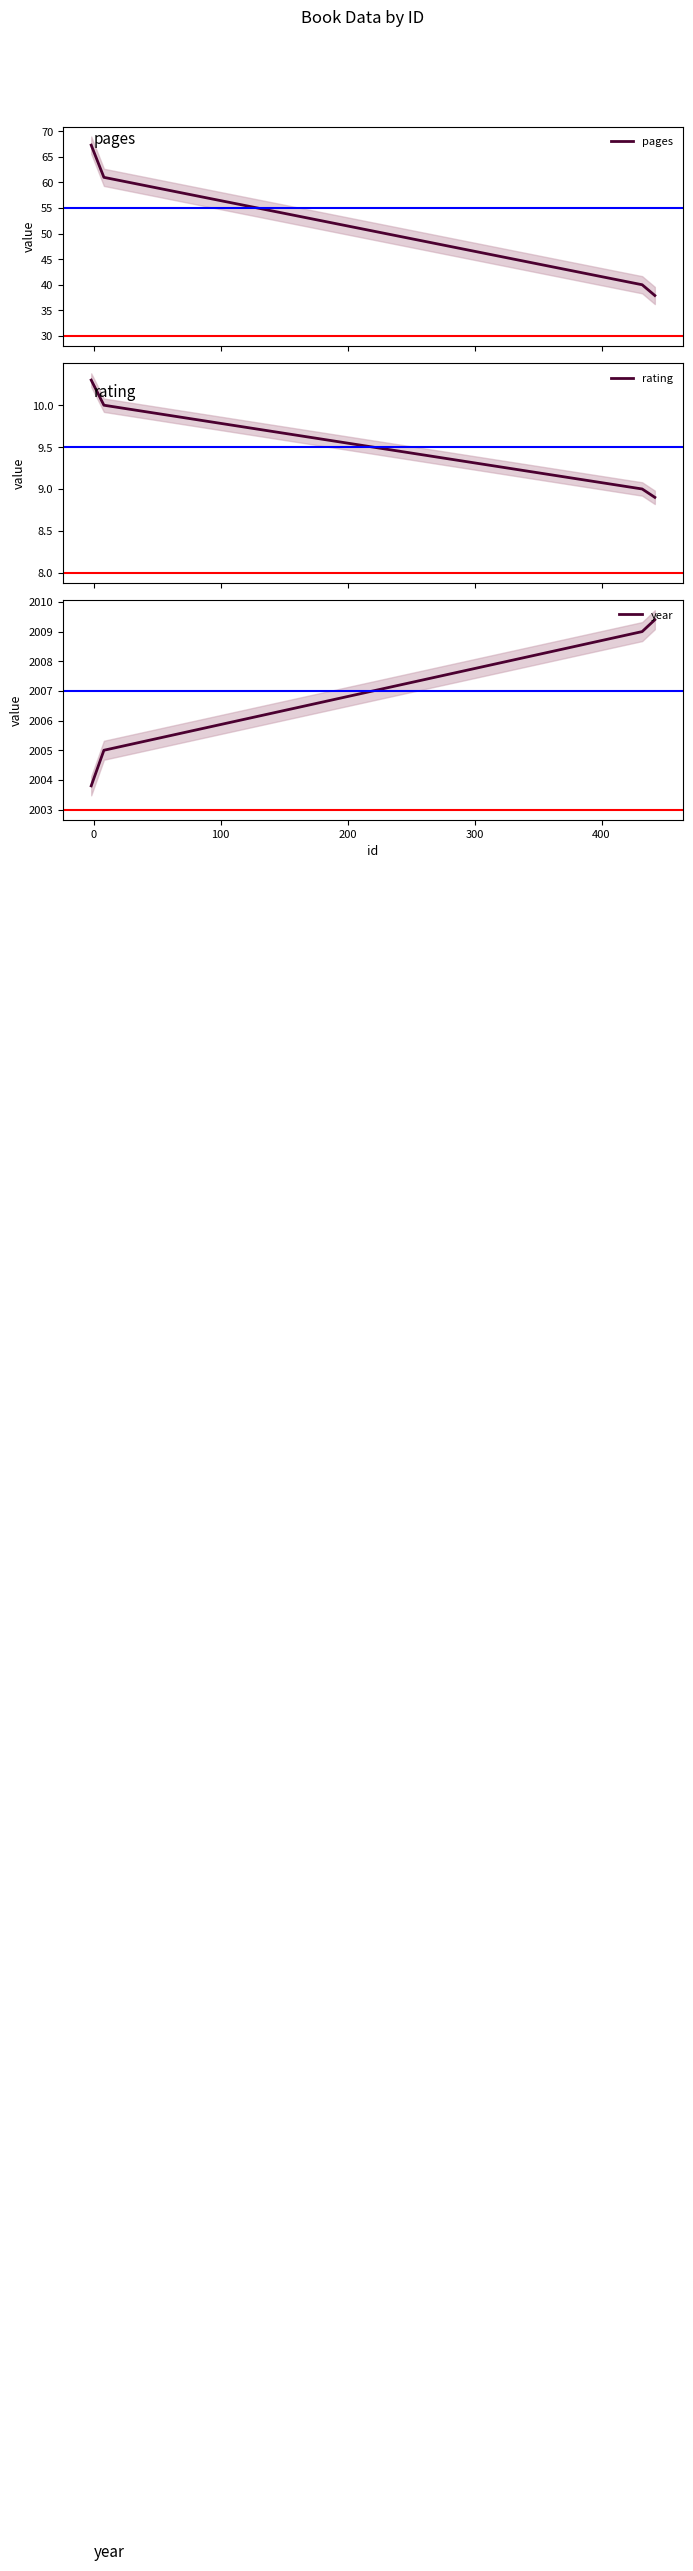

Count the number of categories in the chart.

4